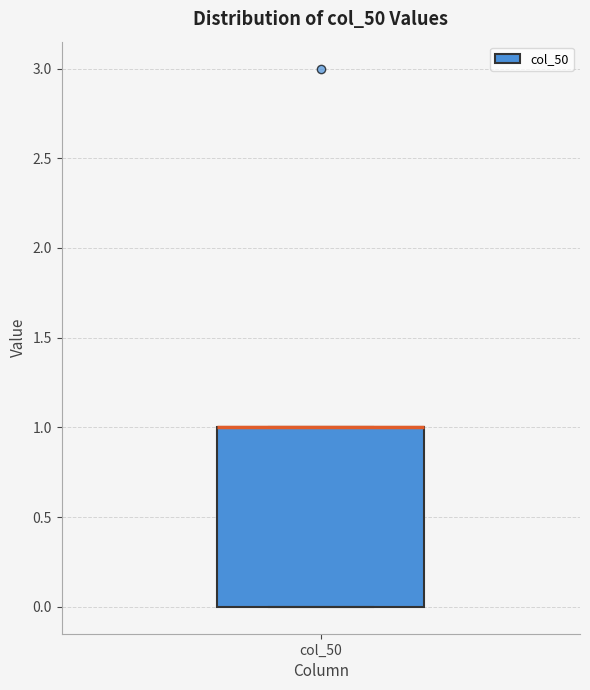

Where is the lower edge of the box for col_50 on the y-axis? The values are not printed on the chart, so give them approximately, as read against the axis.

0